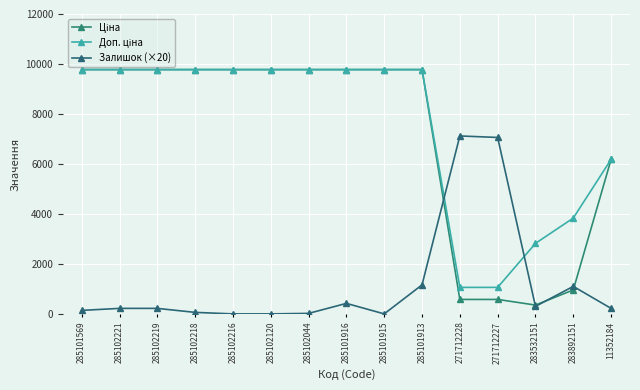

Does the chart have visible grid lines?

Yes